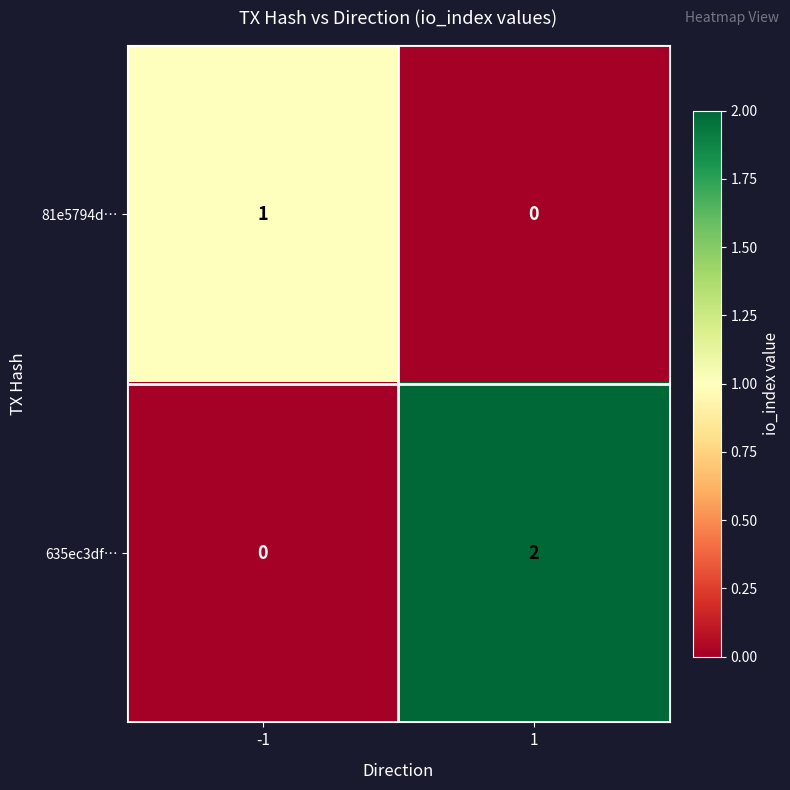

Which series has the largest range (max minus min)?

635ec3df…